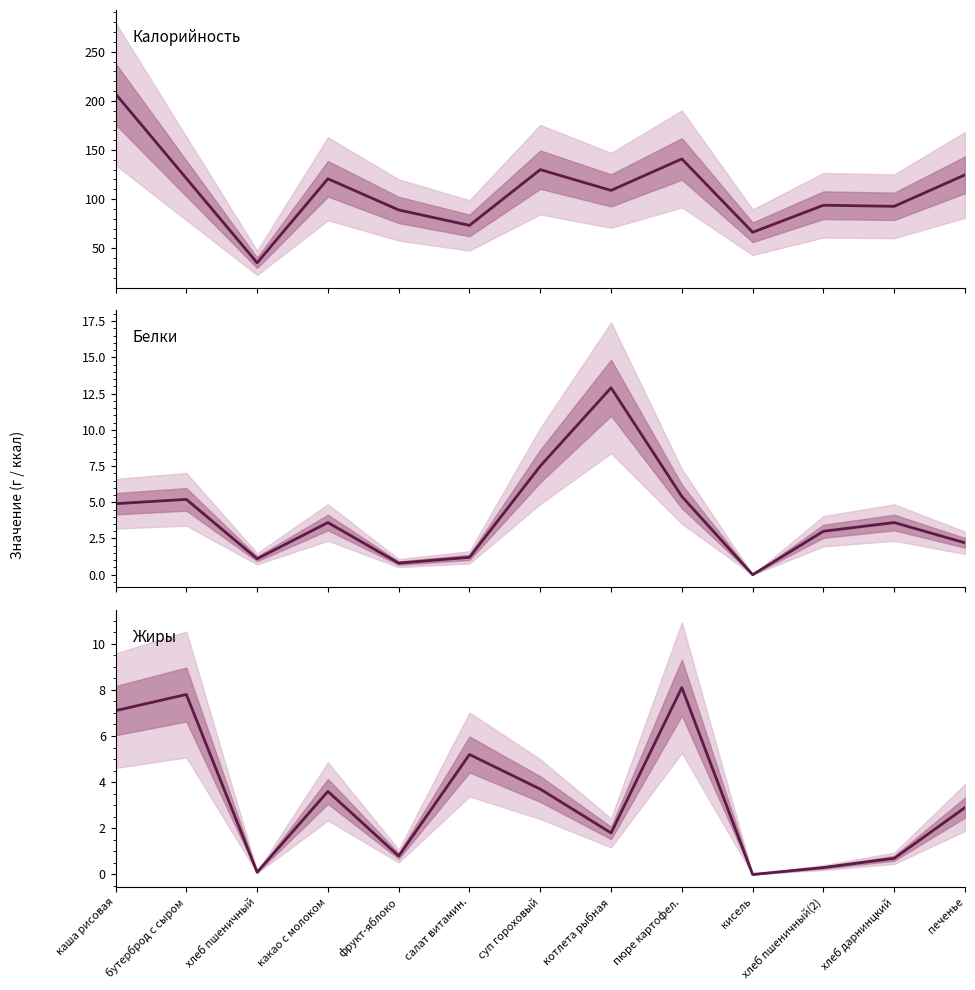

What is the difference between the highest and lowest values at фрукт-яблоко?

88.2